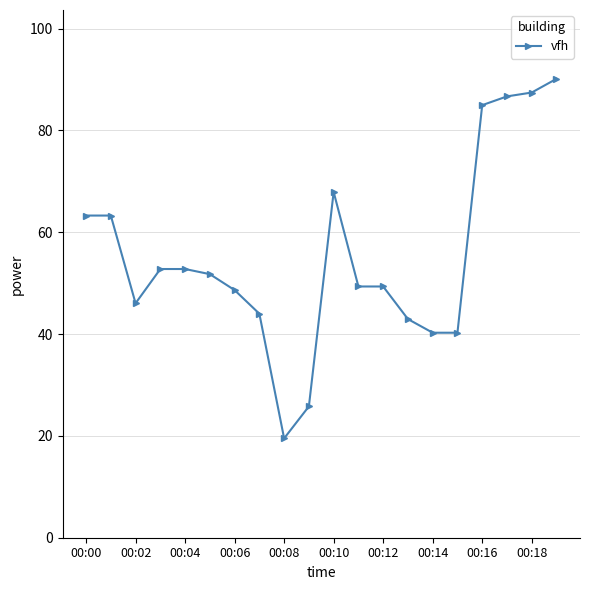

Reading left to right, list all the values displayed in this chart.

63.3	63.3	46.0	52.8	52.8	51.8	48.6	44.0	19.5	25.8	67.9	49.3	49.3	42.9	40.3	40.3	85.0	86.7	87.4	90.1